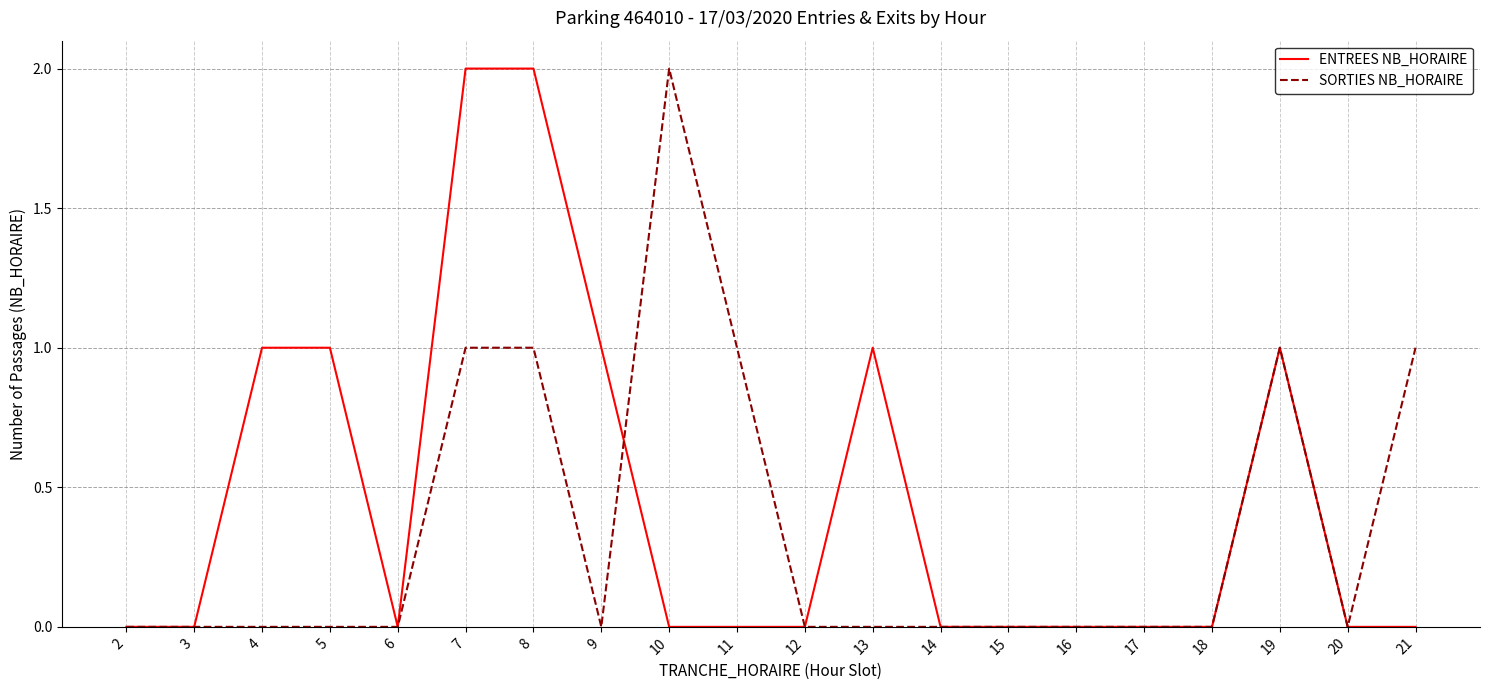

What are all the series names shown in the legend?

ENTREES NB_HORAIRE, SORTIES NB_HORAIRE